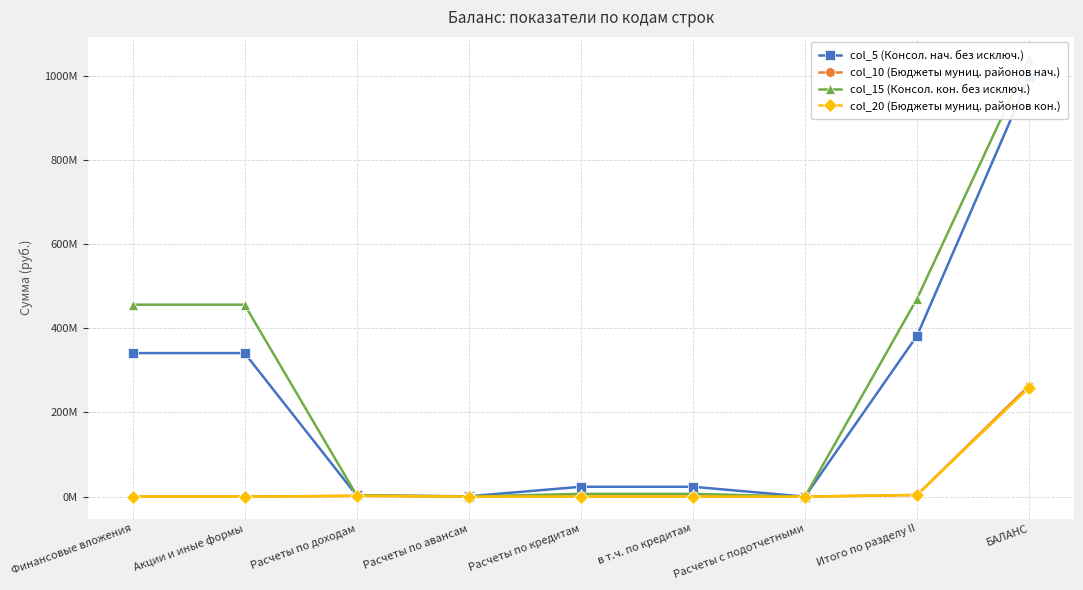

What is the approximate value of col_20 (Бюджеты муниц. районов кон.) at Итого по разделу II?

3870865.8